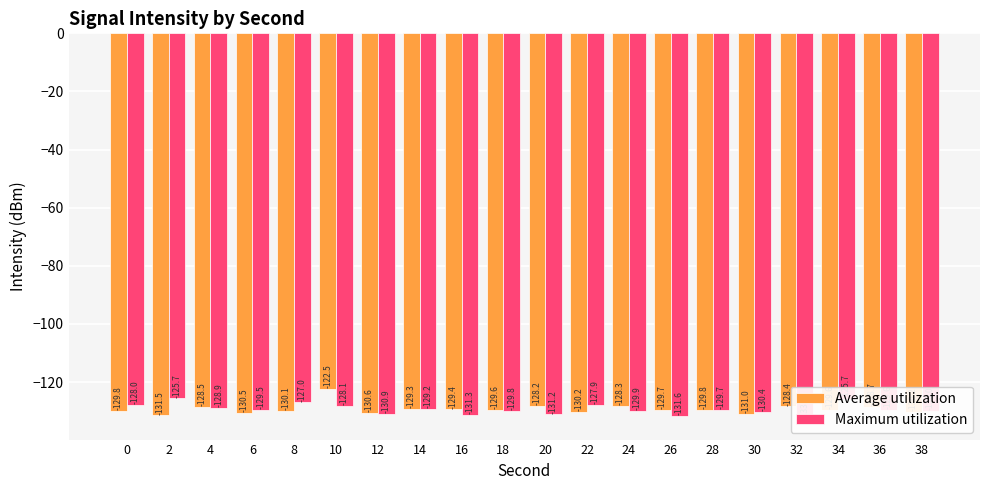

How many data points in Maximum utilization are above -129?

7